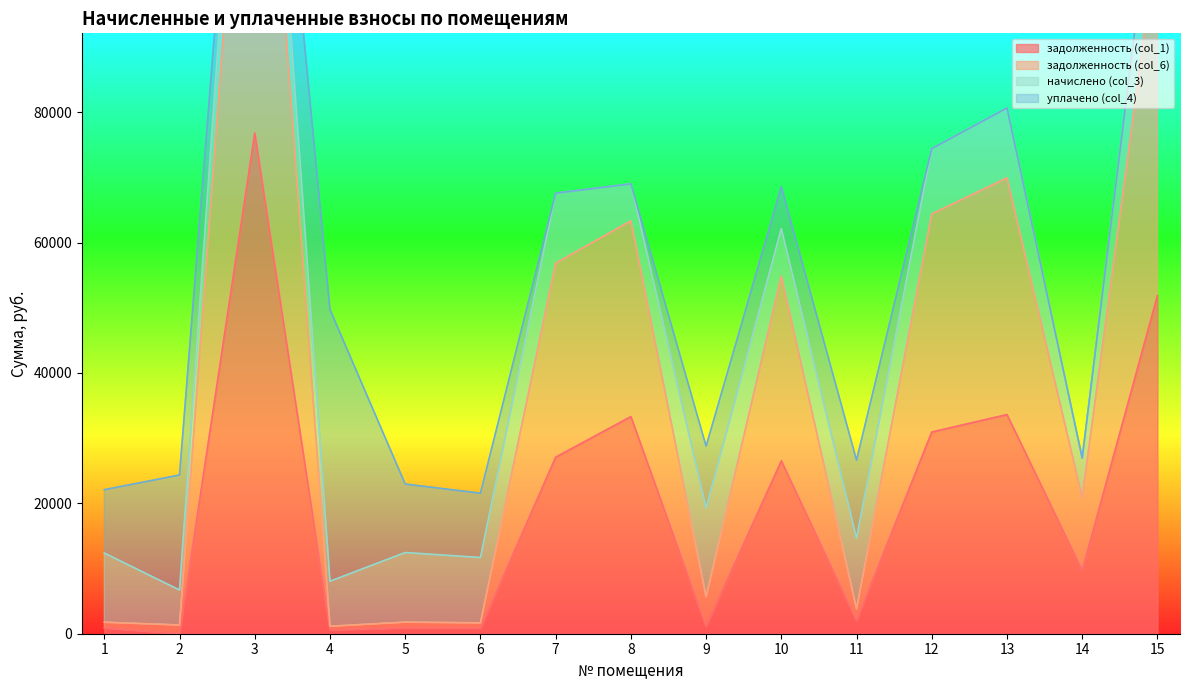

How many values in the задолженность (col_1) series are below 9718?

7